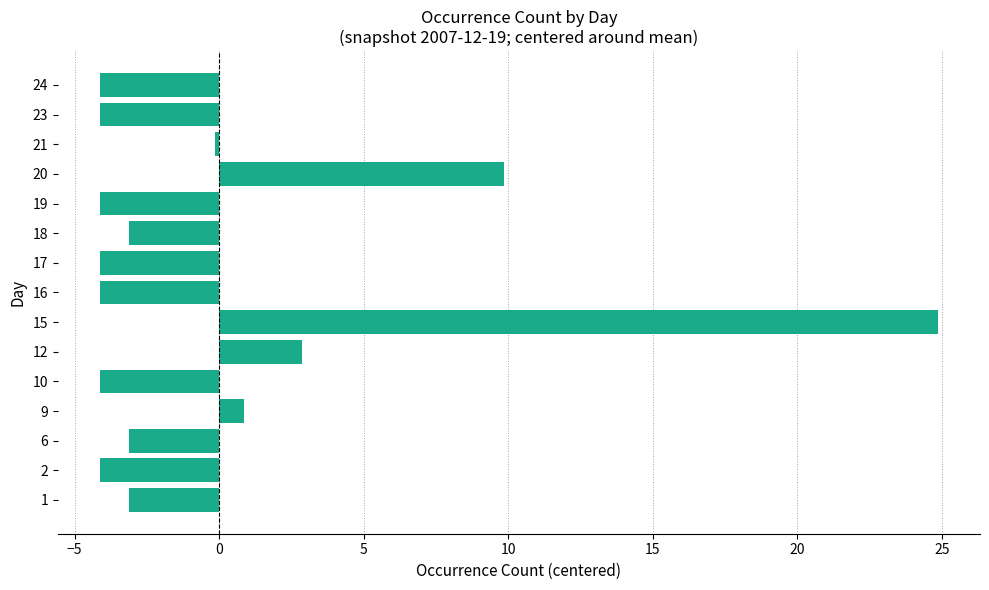

What is the change in value from 9 to 16?

-5.0